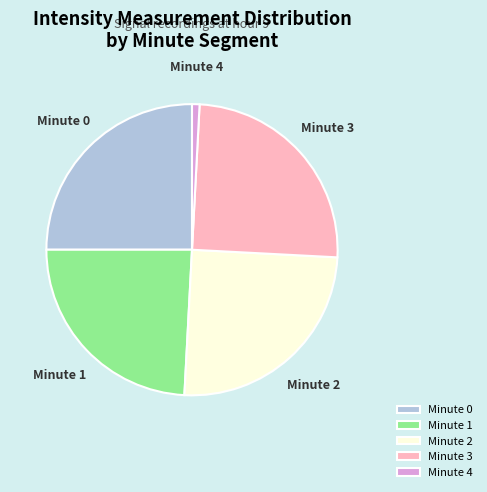

How many segments does this pie chart have?

5